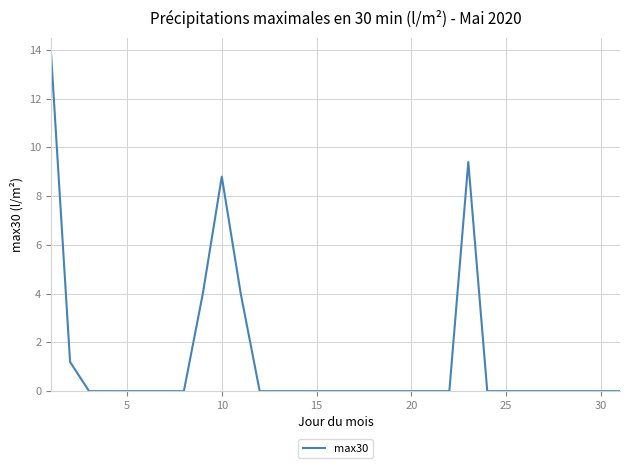

What is the maximum value shown in the chart?

13.8